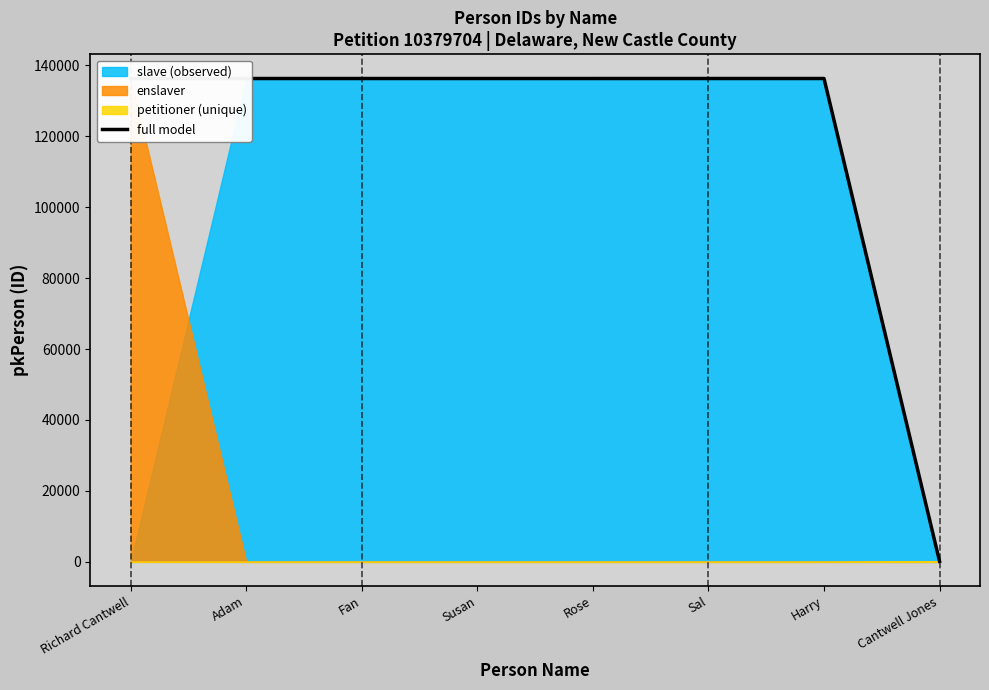

True or false: the data shows 136253 at Harry.

True